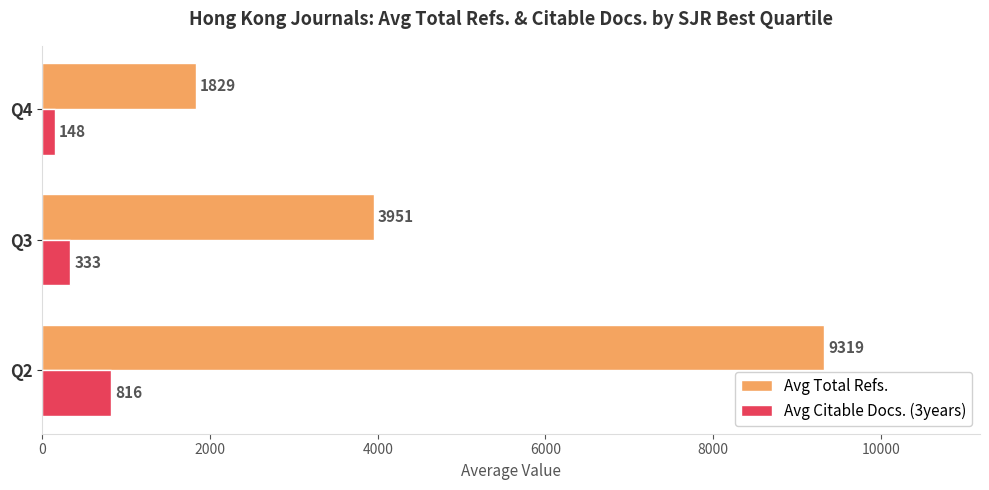

Is it true that Avg Citable Docs. (3years) equals 816.3 at Q2?

True